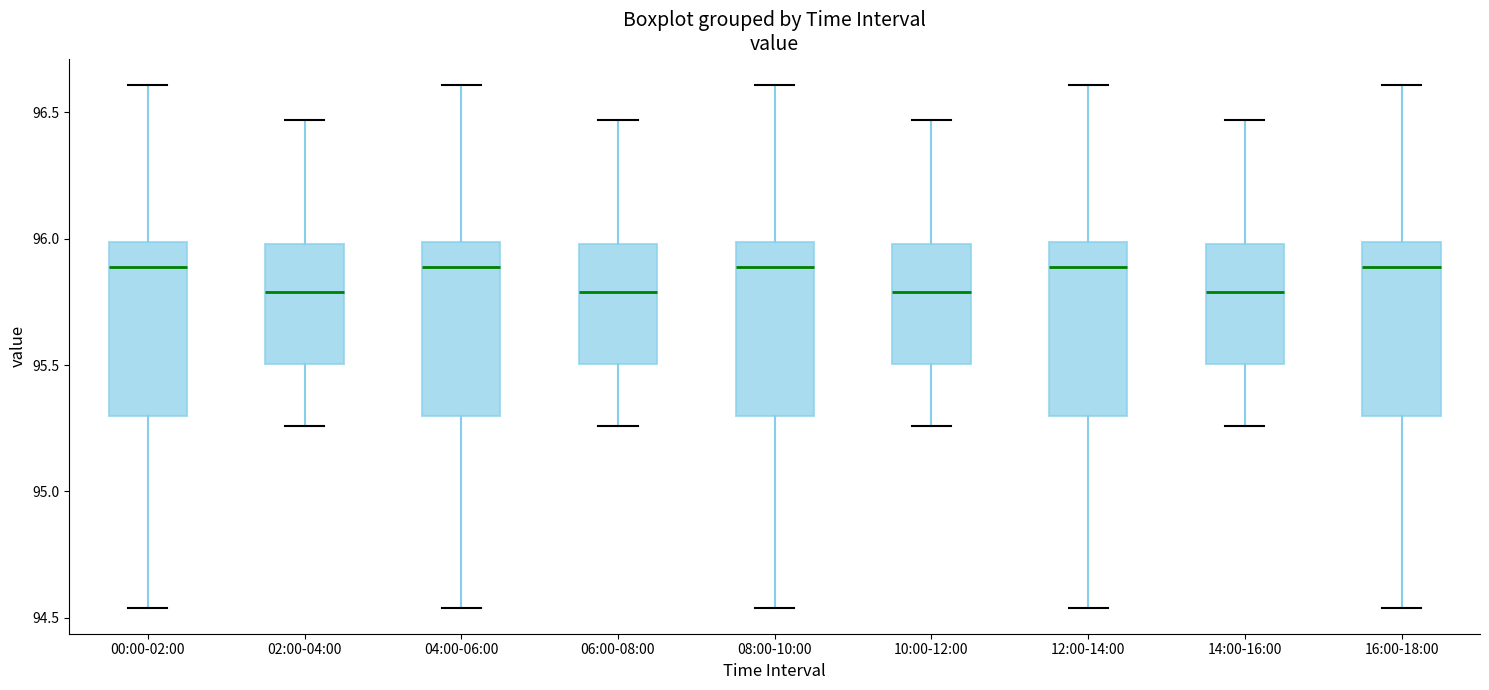

Where is the lower edge of the box for 00:00-02:00 on the y-axis? The values are not printed on the chart, so give them approximately, as read against the axis.

95.30